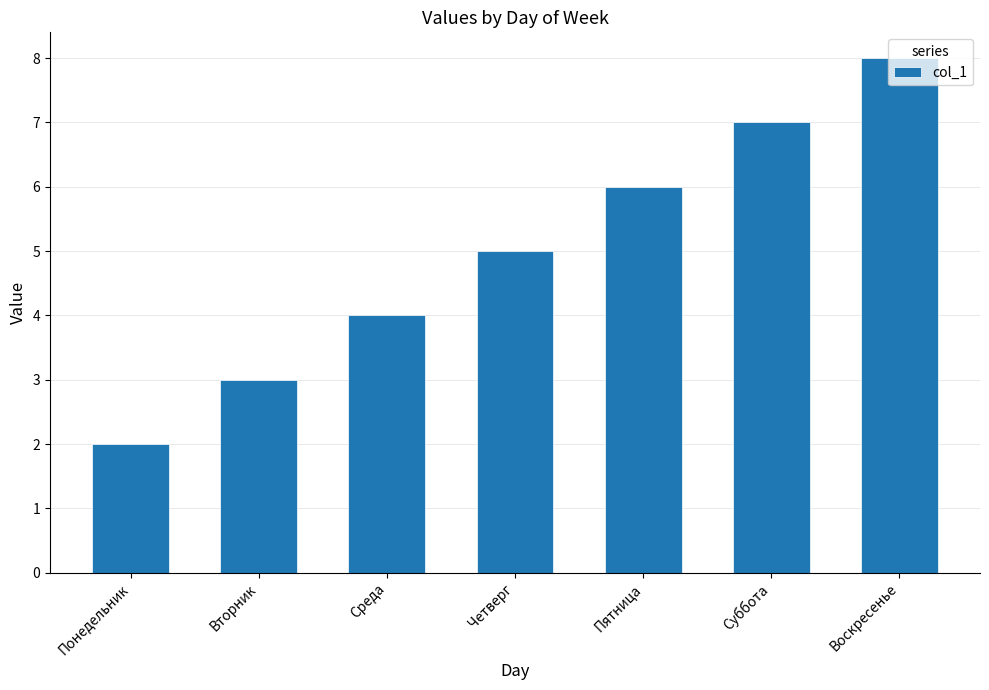

What is the greatest value displayed?

8